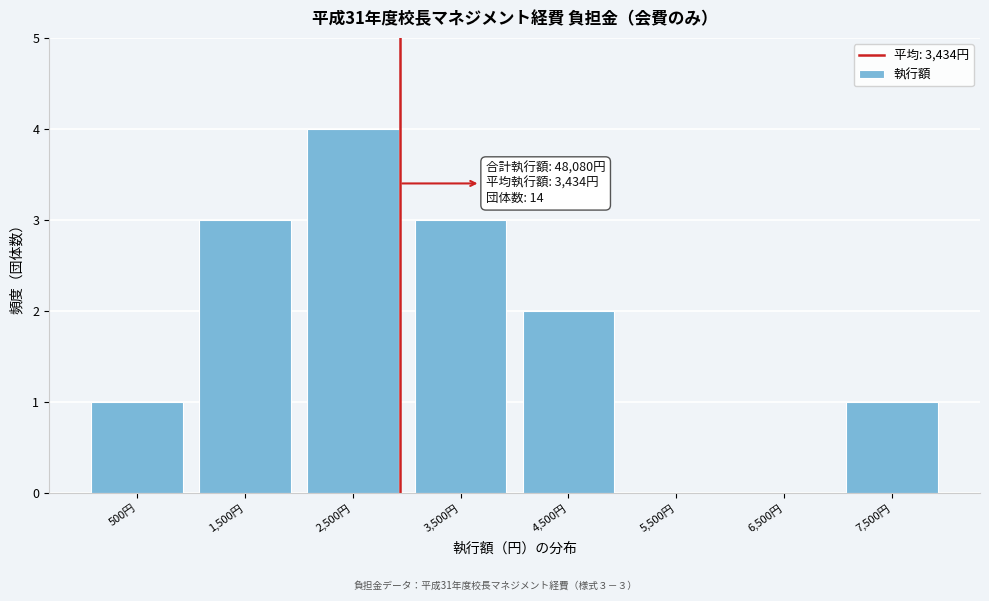

Reading right to left, extract all data points from this chart.

7,500円=1	6,500円=0	5,500円=0	4,500円=2	3,500円=3	2,500円=4	1,500円=3	500円=1